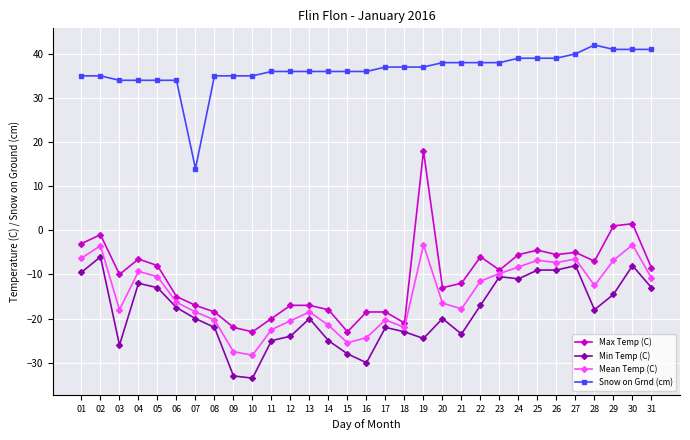

At which category does Max Temp (C) reach its first local valley?

03